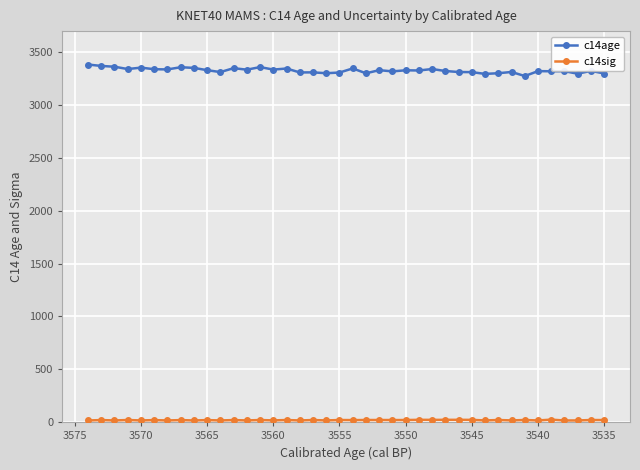

What are all the series names shown in the legend?

c14age, c14sig